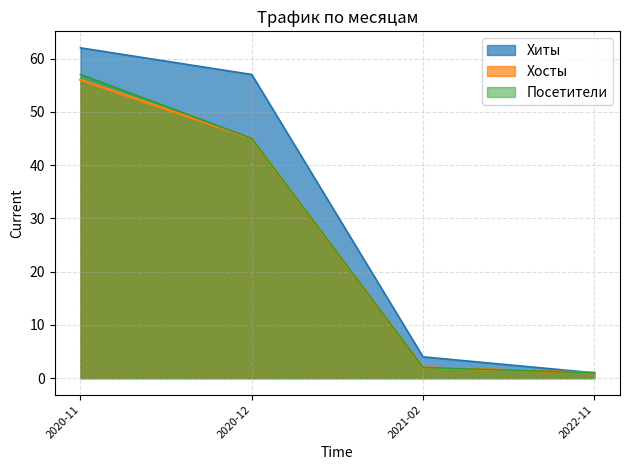

What is the difference between the maximum and minimum values in the Посетители series?

56